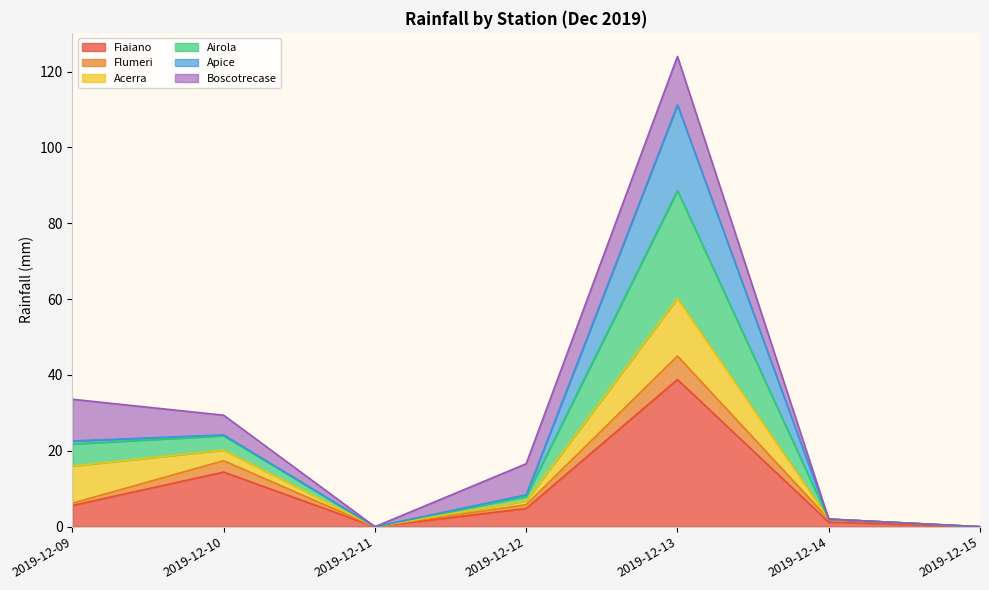

Which has a higher value, 2019-12-09 or 2019-12-12?

2019-12-09